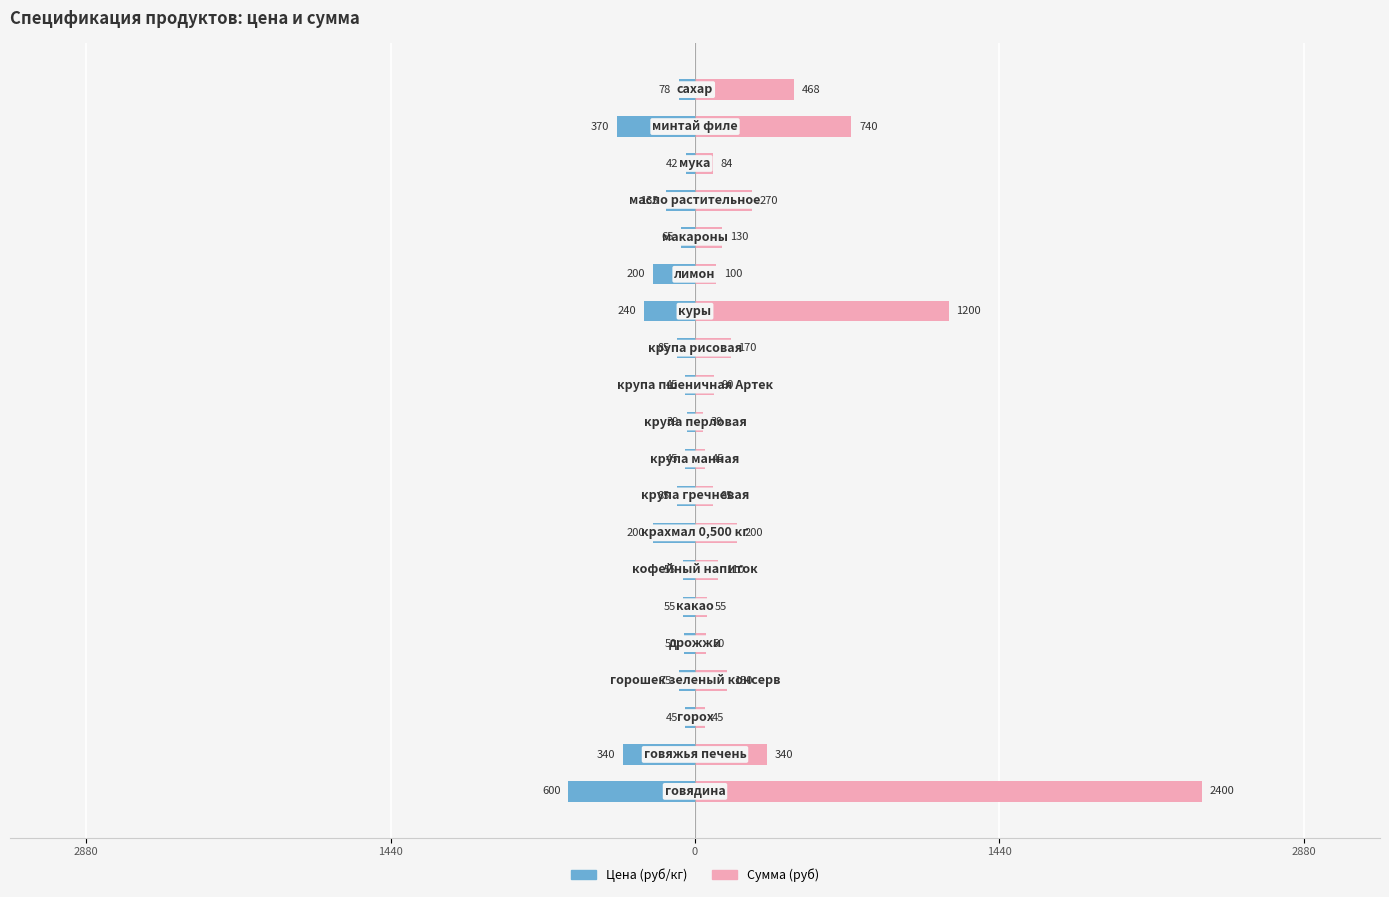

Which series changed the most between 10 and 14?

Цена (руб/кг)